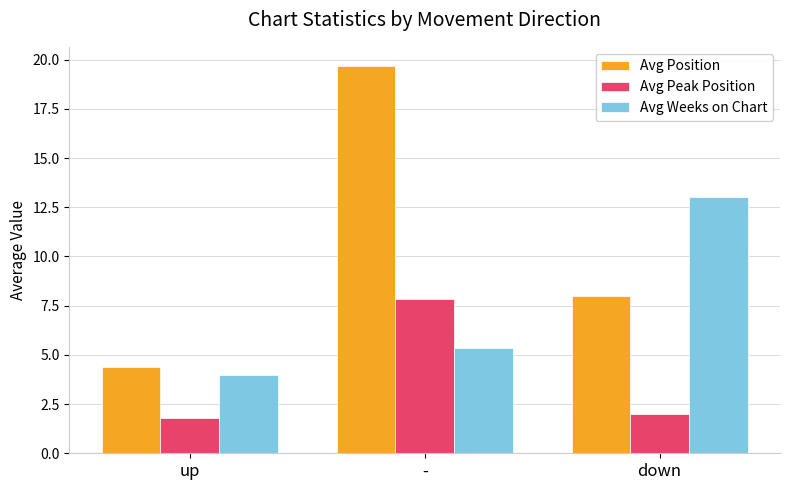

What is the sum of the Avg Peak Position values at up and down?

3.8